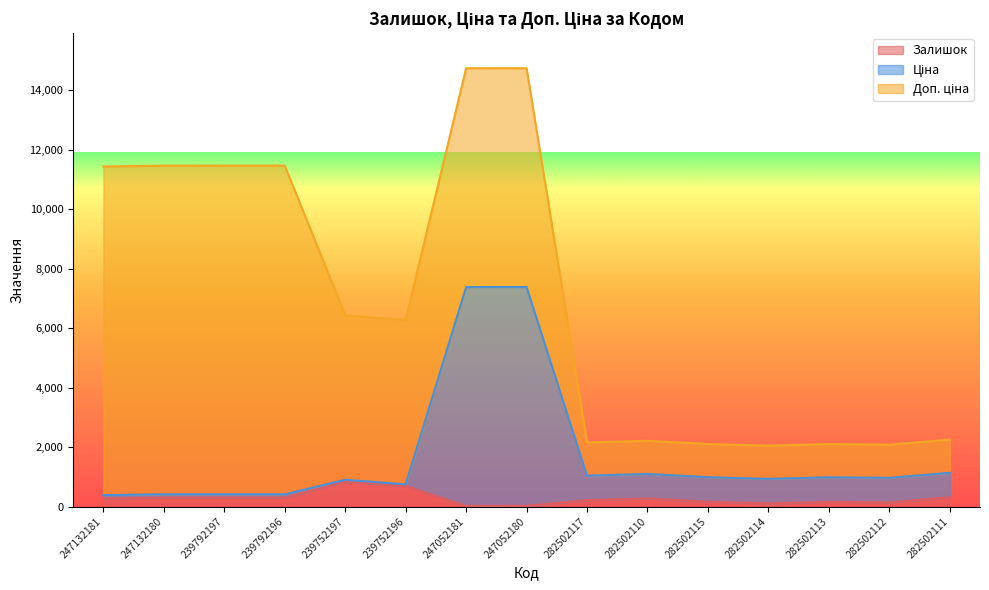

At which label does Ціна reach its peak?

247052180